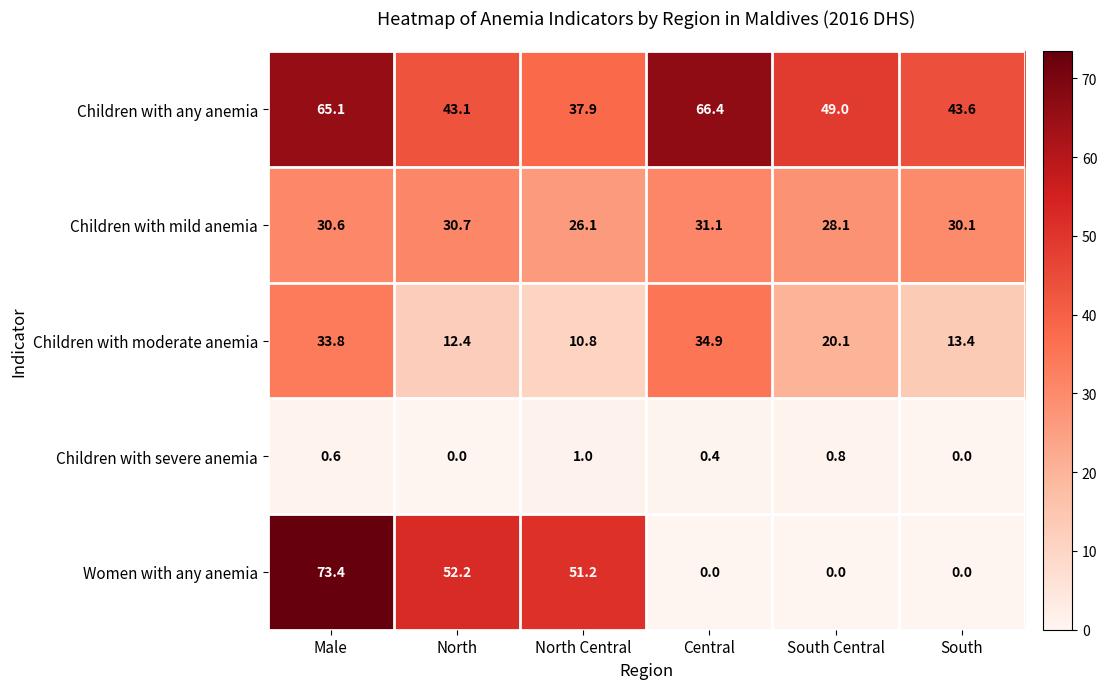

Read the Children with any anemia value at North Central.

37.9